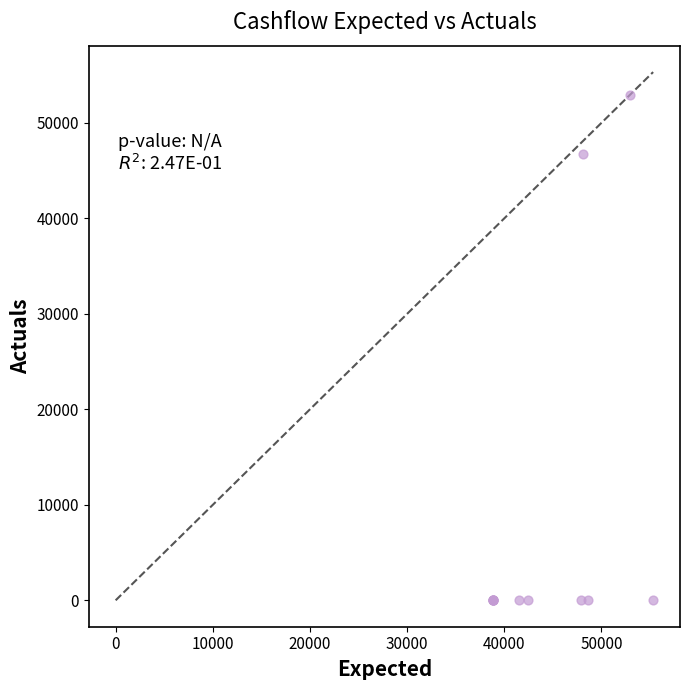

What Y value in the scatter plot is closest to 26472?

46714.0